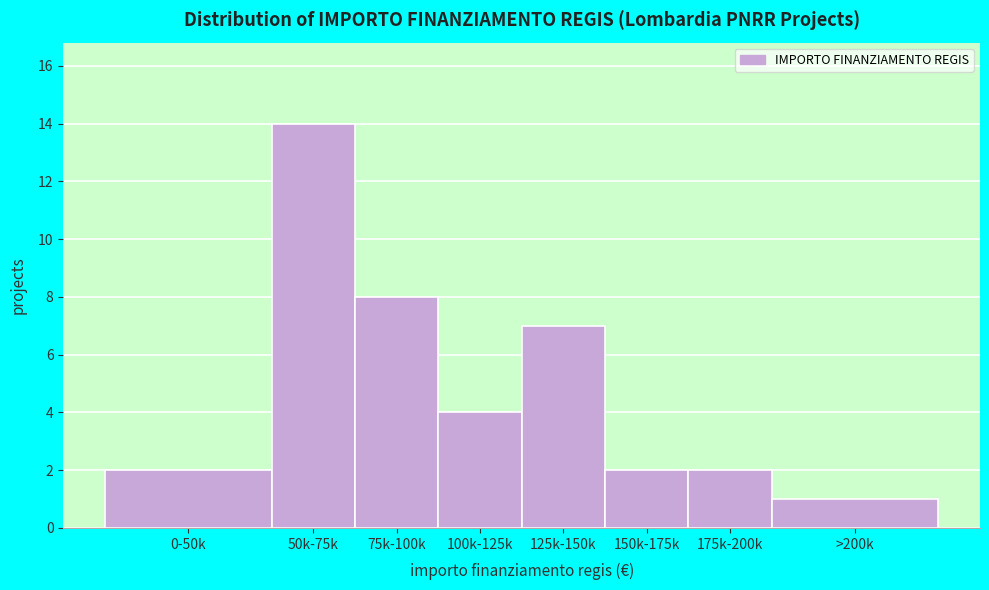

Reading left to right, transcribe all the data shown in this chart.

2	14	8	4	7	2	2	1